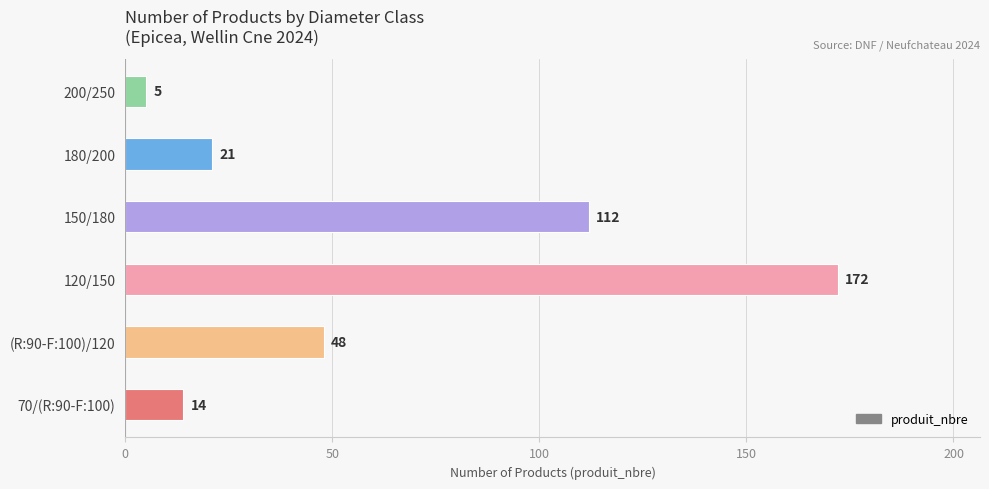

How many values are below 48?

3